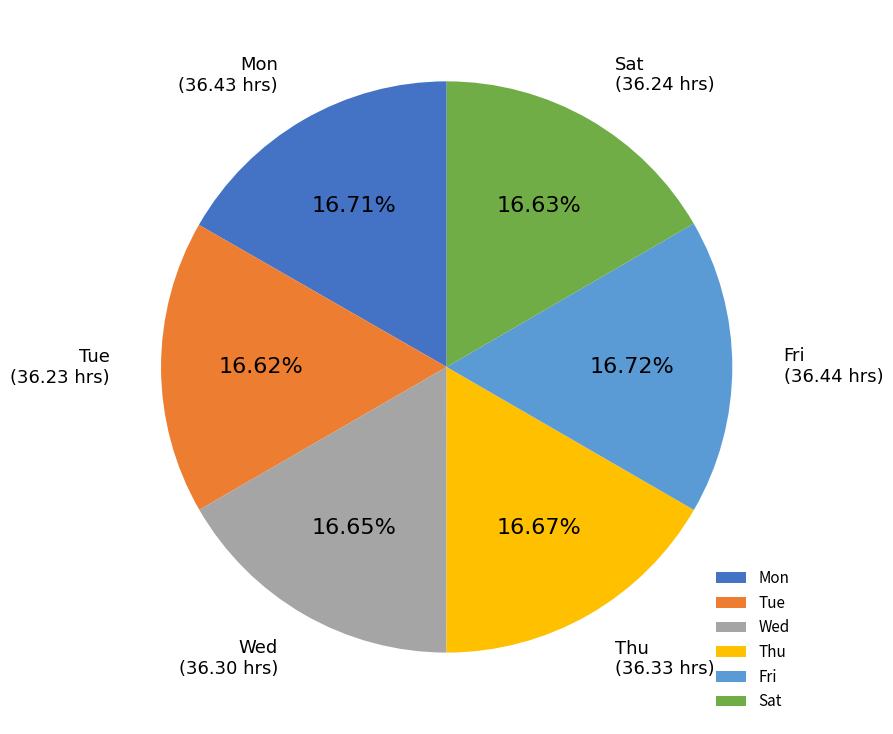

Is it true that Wed is 17% of the pie?

True